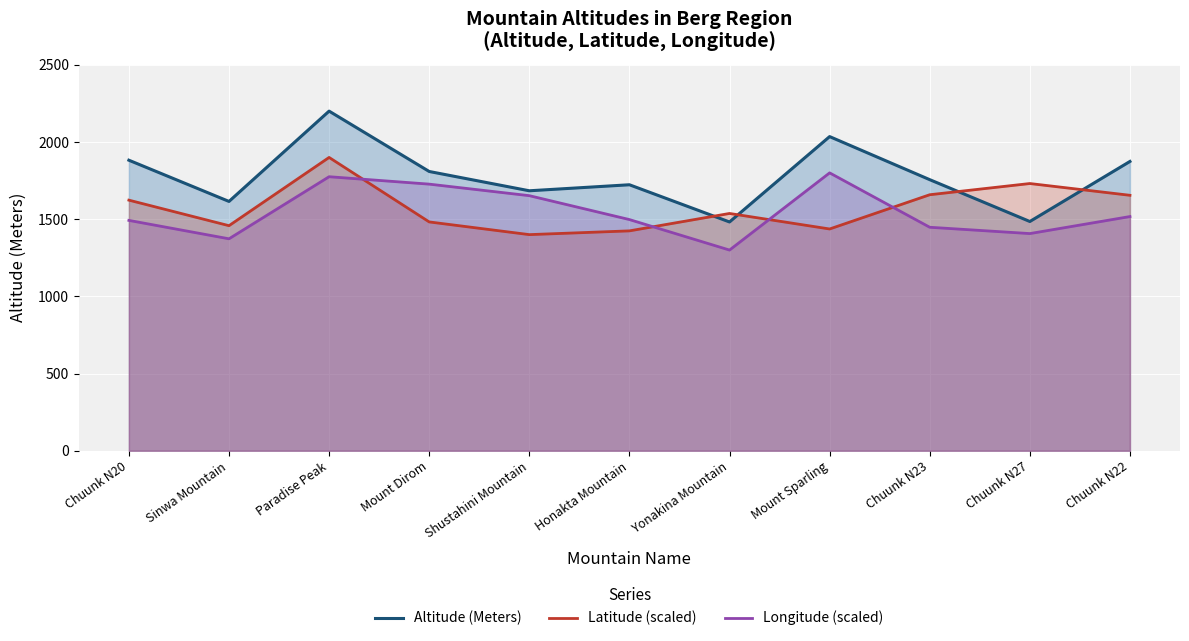

In Altitude (Meters), how many points are higher than both neighbors (excluding endpoints)?

3